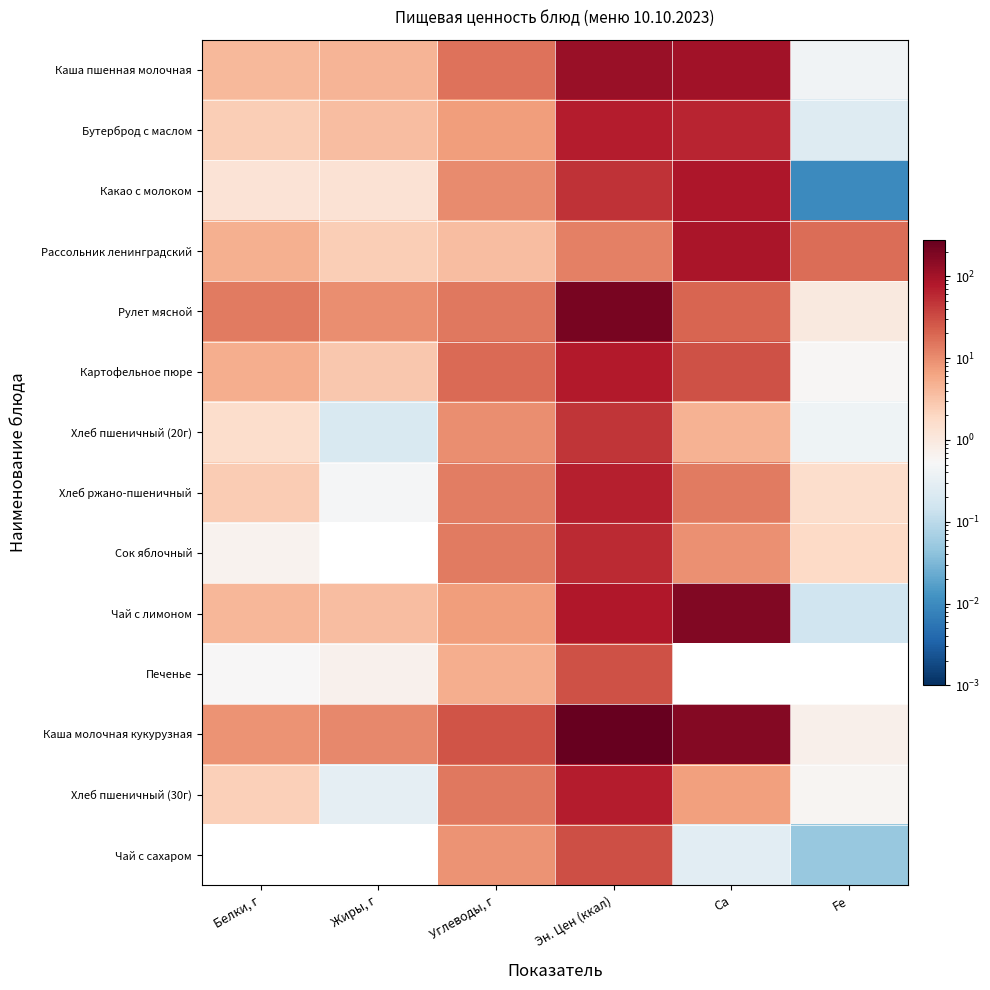

The value of Чай с лимоном at Жиры, г is 0.9. True or false?

False